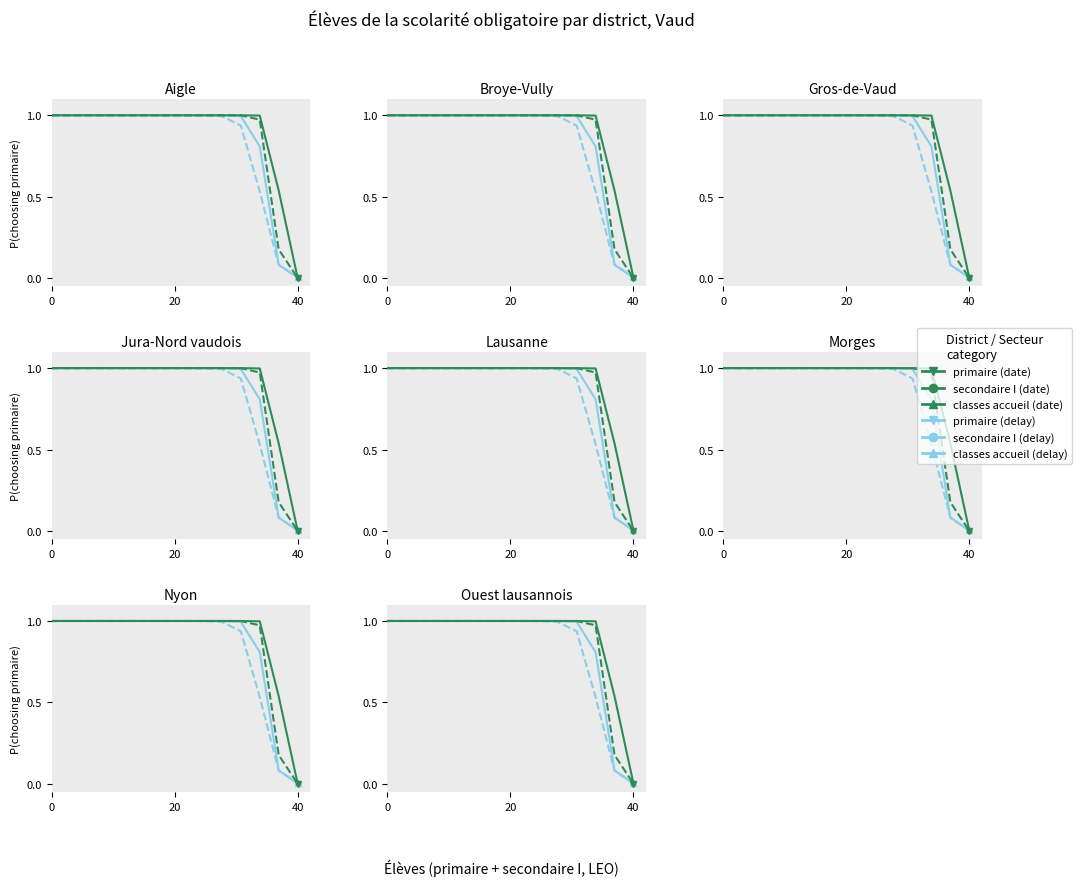

Count the number of categories in the chart.

14